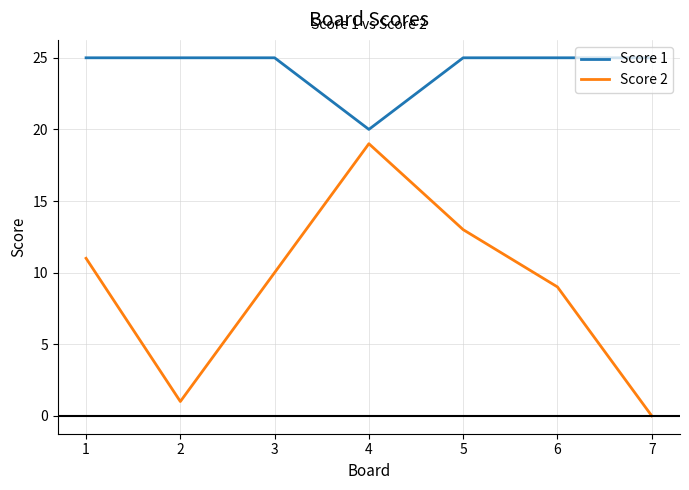

The value of Score 1 at 2 is 25. True or false?

True